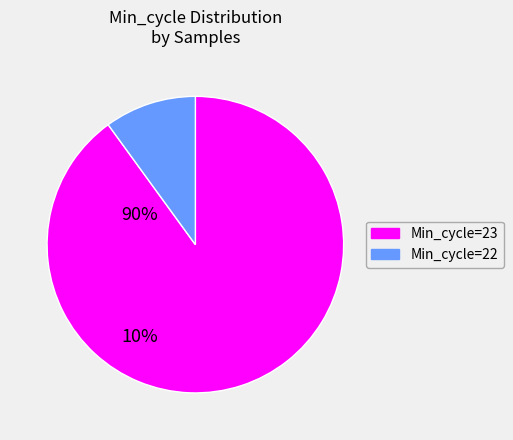

Does any single category account for the majority?

Yes